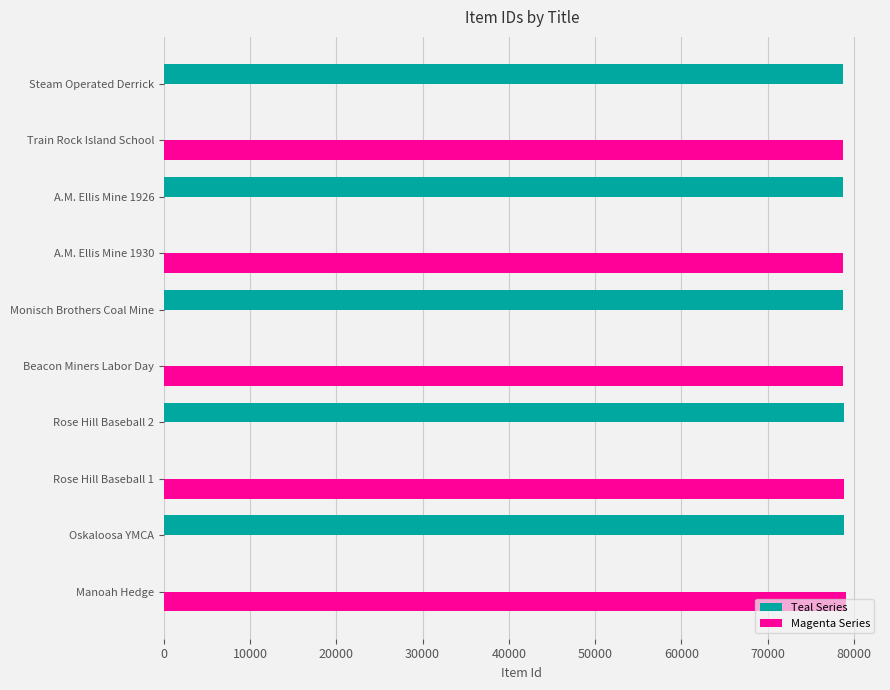

What is the total value across all series at Oskaloosa YMCA?

78863